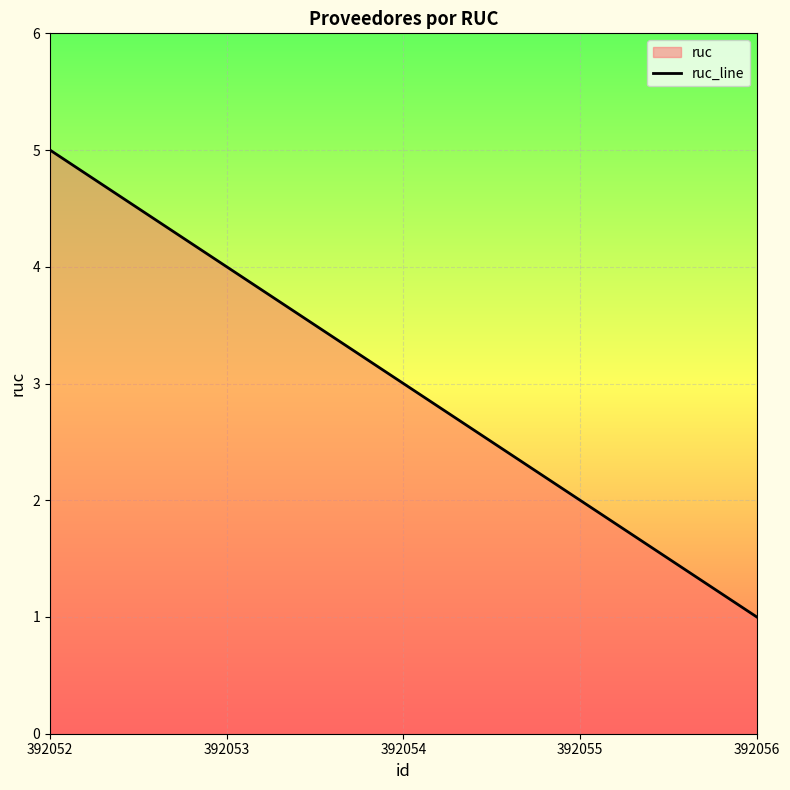

Which label corresponds to the smallest value in the chart?

392056